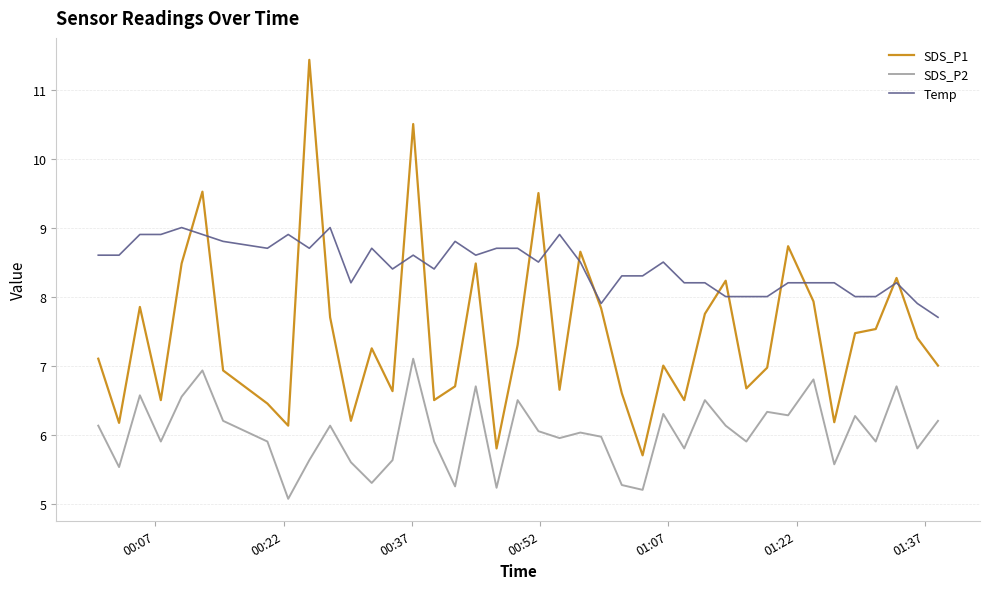

What is the sum of all SDS_P2 values?

240.7